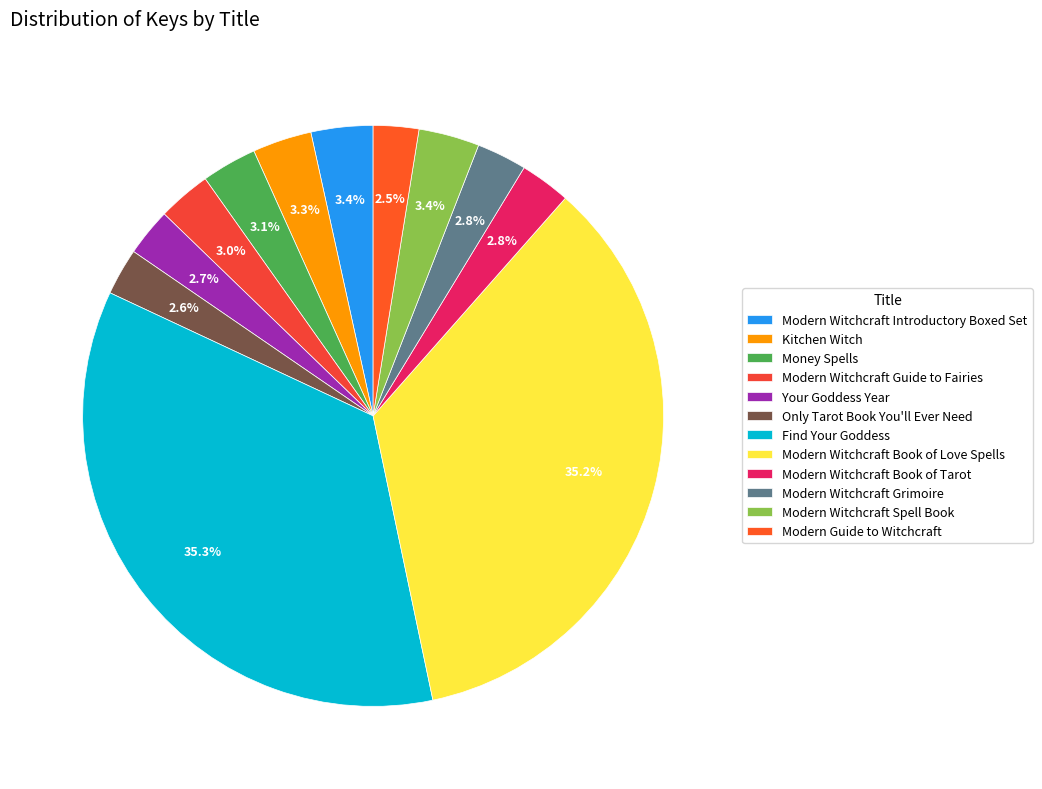

Between Modern Witchcraft Book of Love Spells and Modern Witchcraft Guide to Fairies, which is larger?

Modern Witchcraft Book of Love Spells